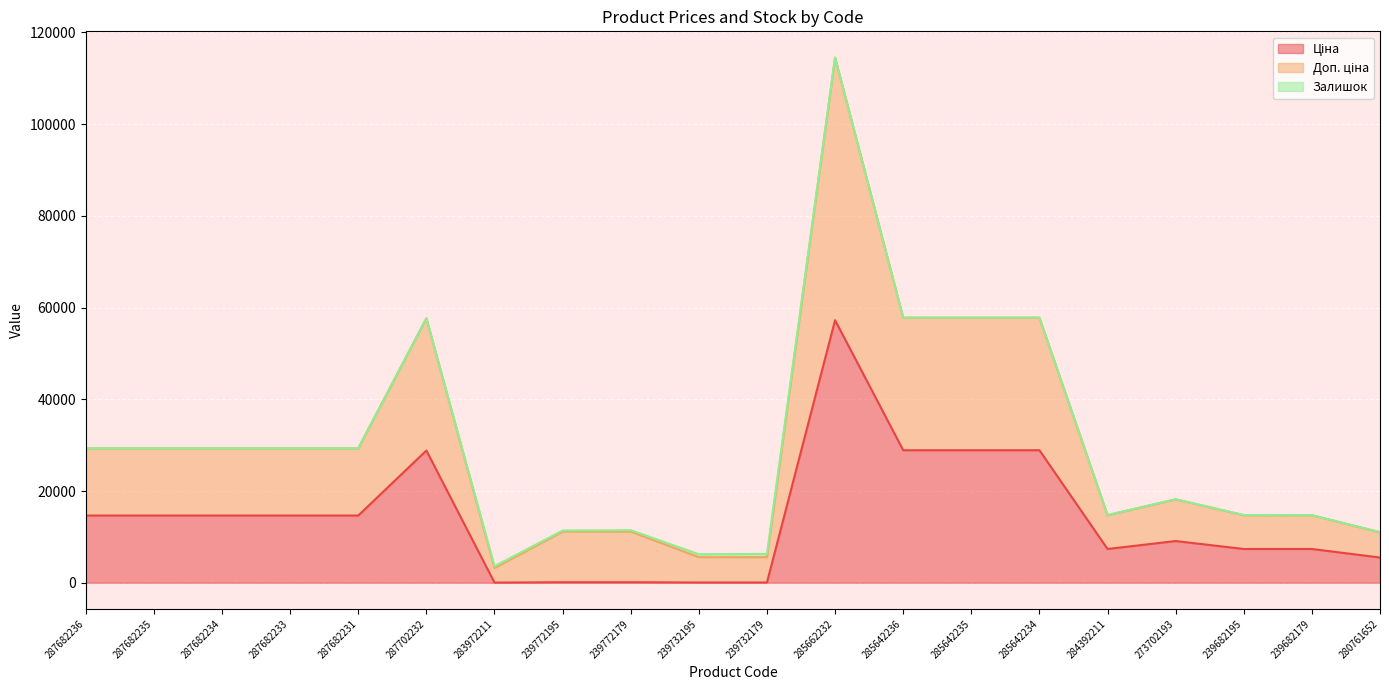

What is the value of the Ціна point at the 20th from the left?

5497.3